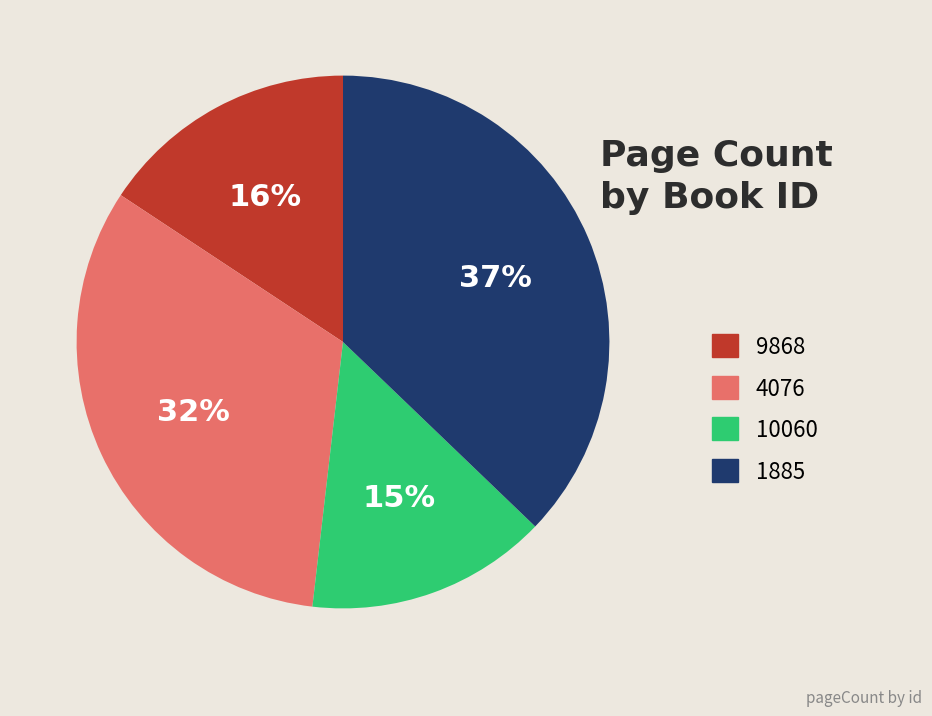

Which category has the smallest portion of the pie?

10060